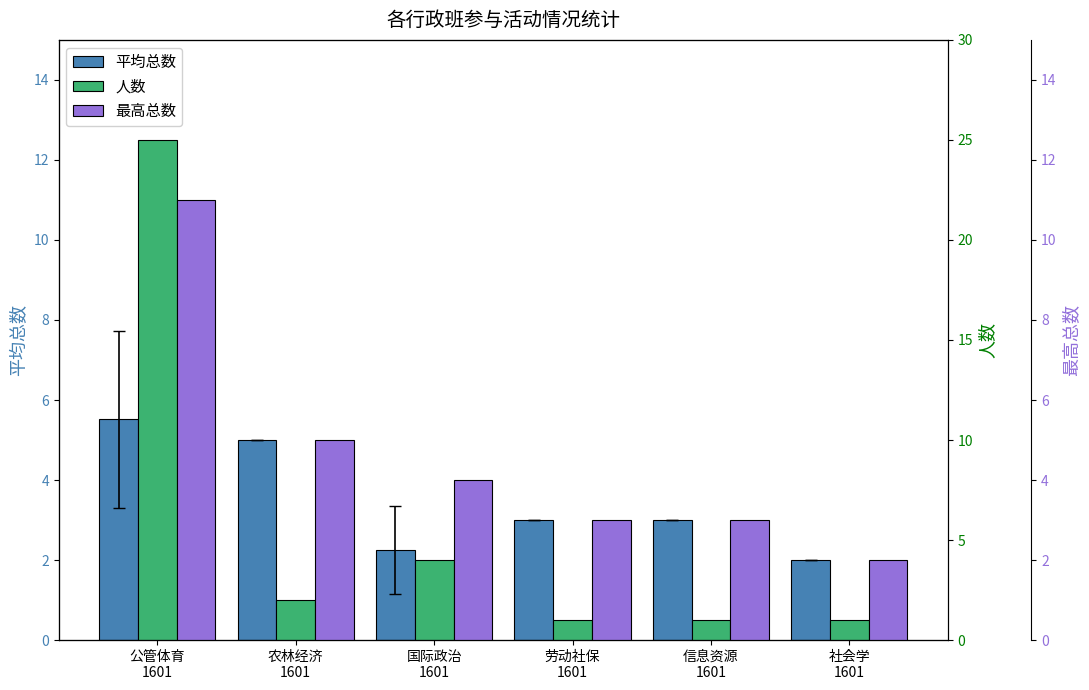

At which label does 人数 first exceed 2?

公管体育
1601